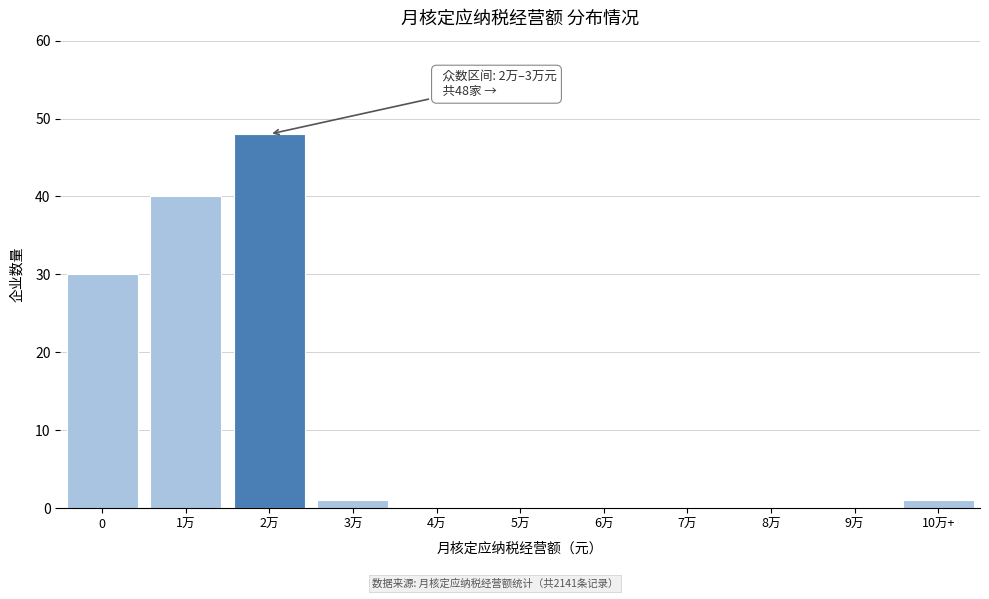

Reading left to right, list all the values displayed in this chart.

0=30	1万=40	2万=48	3万=1	4万=0	5万=0	6万=0	7万=0	8万=0	9万=0	10万+=1